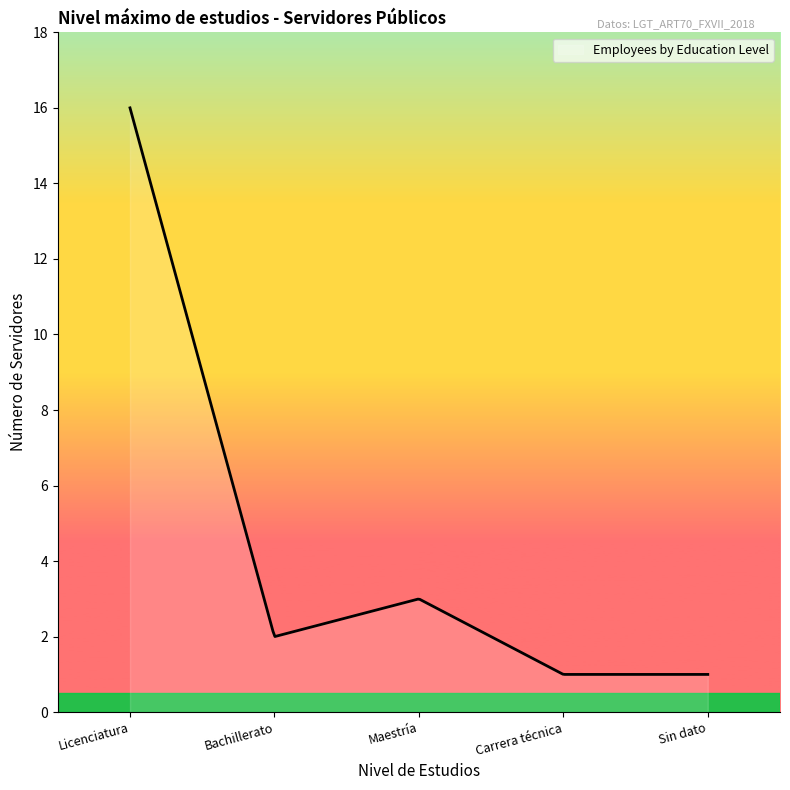

What is the difference between the maximum and minimum values?

15.0